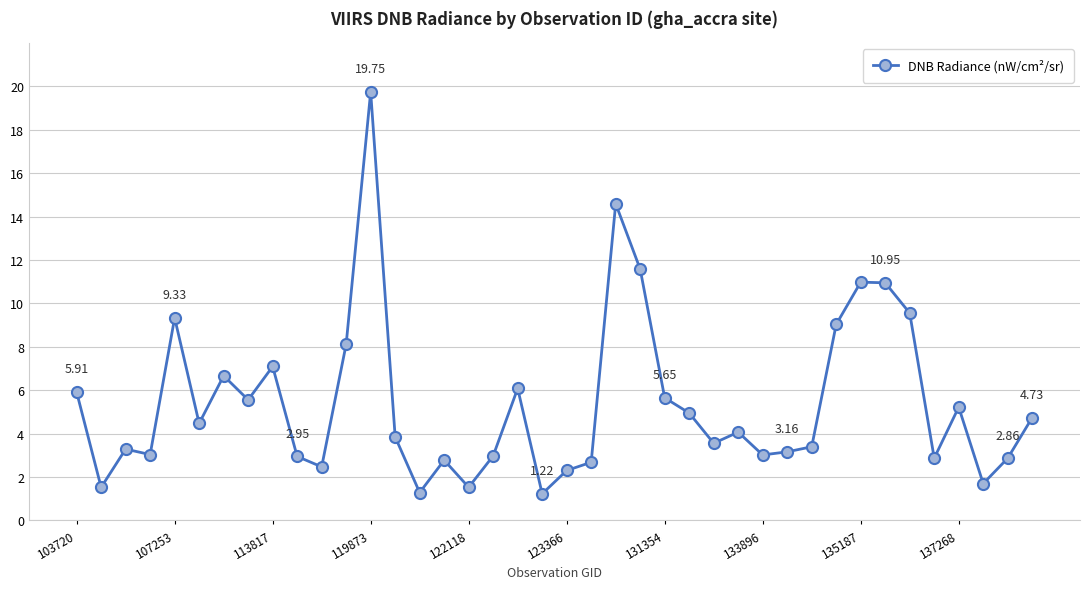

What is the sum of all values?

216.6